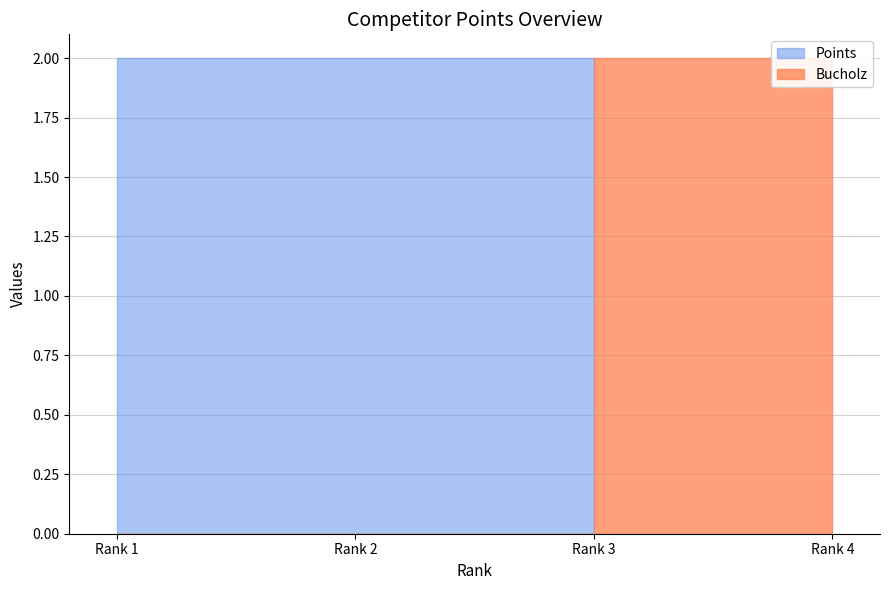

How many intersections are there between Points and Bucholz?

1